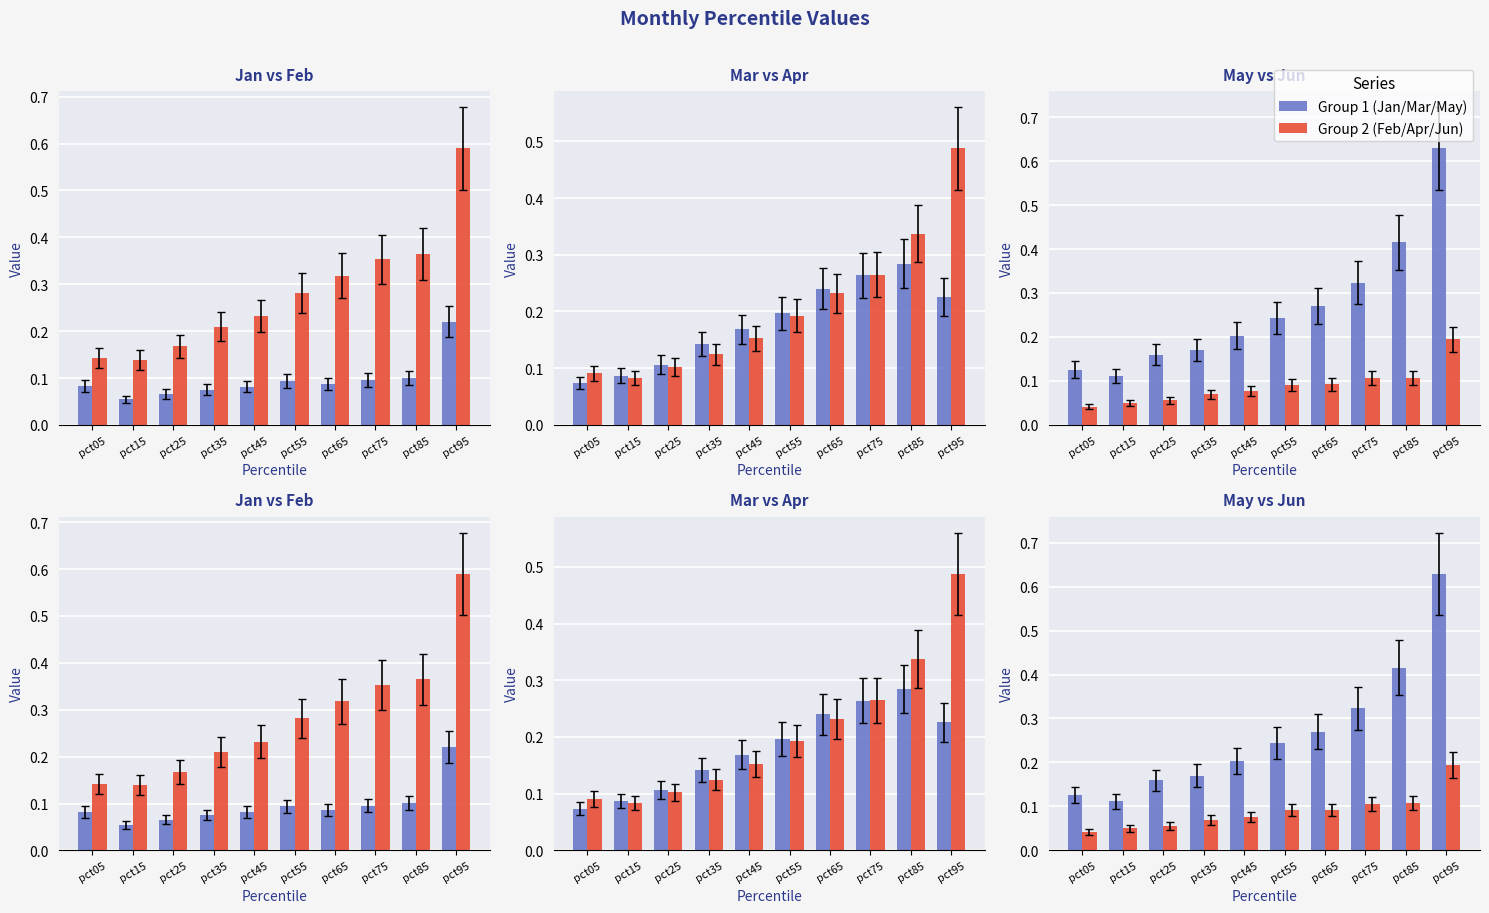

What is the sum of the Mar values at pct35 and pct95?

0.4